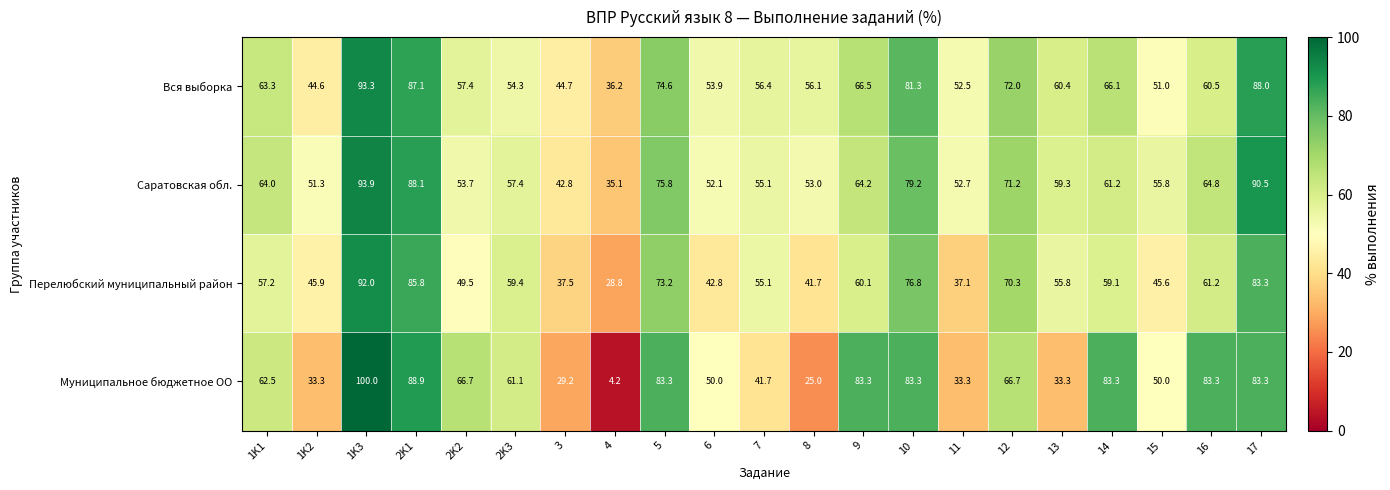

The value of Перелюбский муниципальный район at 8 is 68.7. True or false?

False